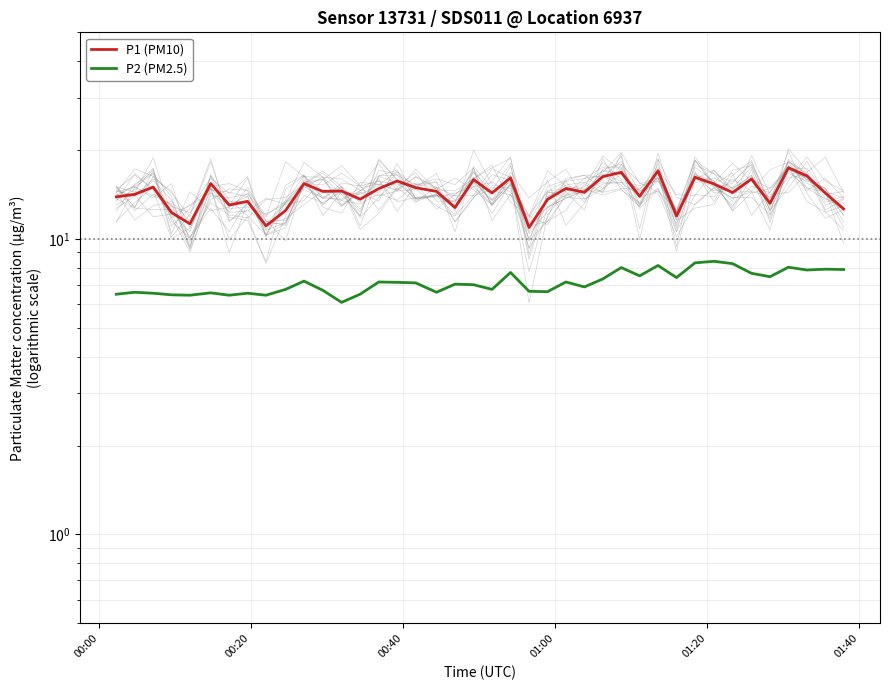

True or false: P2 (PM2.5) has a value of 11.5 at 17.

False